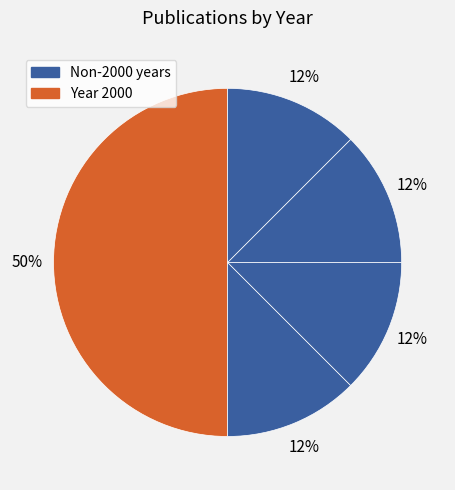

How many slices are in this pie chart?

5